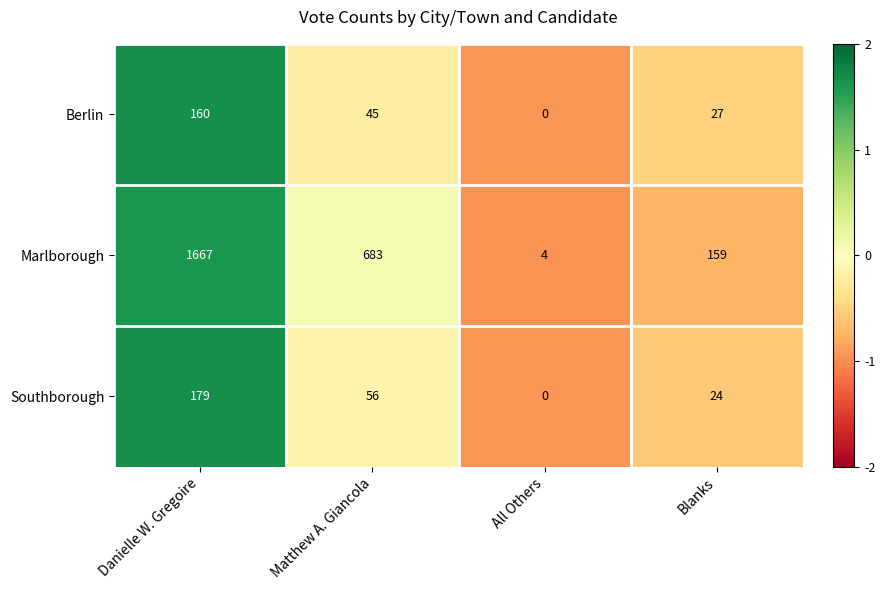

The value of Berlin at Matthew A. Giancola is 19. True or false?

False